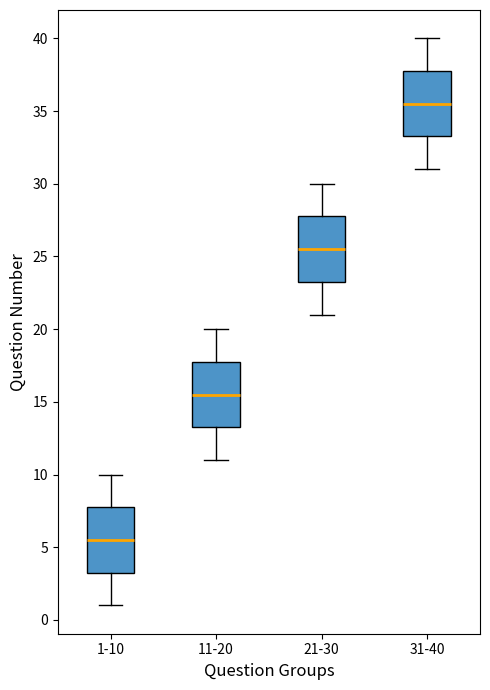

Where is the upper edge of the box for 21-30 on the y-axis? The values are not printed on the chart, so give them approximately, as read against the axis.

28.0